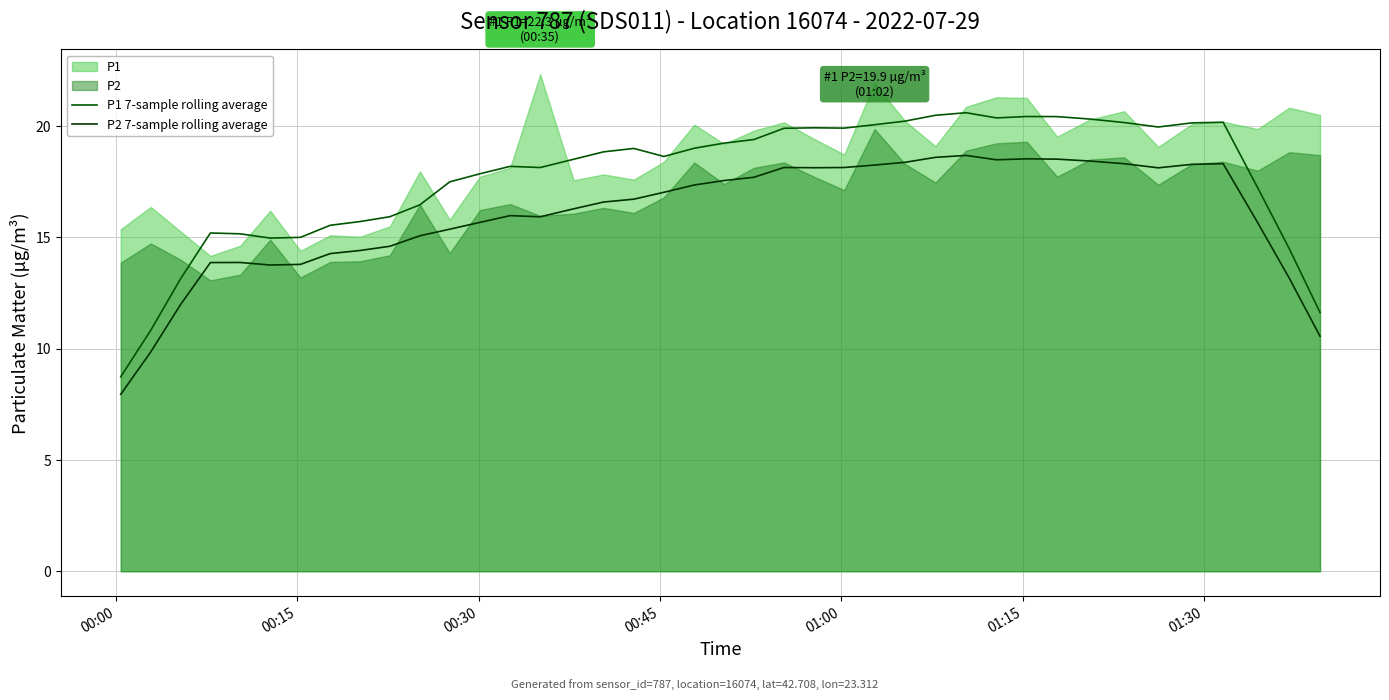

What is the maximum value for P2 7-sample rolling average?

18.7